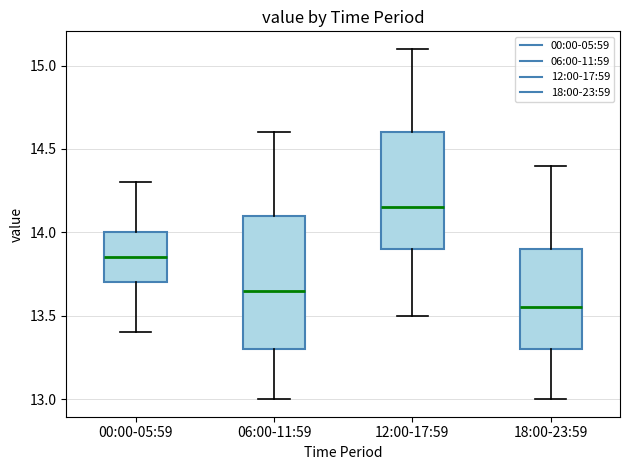

Reading left to right, transcribe this box plot: for each box, give where its median line is, the range the box spans, and where its two whiskers end, as read against the y-axis. The values are not printed on the chart, so give them approximately, as read against the axis.

00:00-05:59: median 13.85, box 13.70 to 14.00, whiskers 13.40 to 14.30
06:00-11:59: median 13.65, box 13.30 to 14.10, whiskers 13.00 to 14.60
12:00-17:59: median 14.15, box 13.90 to 14.60, whiskers 13.50 to 15.10
18:00-23:59: median 13.55, box 13.30 to 13.90, whiskers 13.00 to 14.40